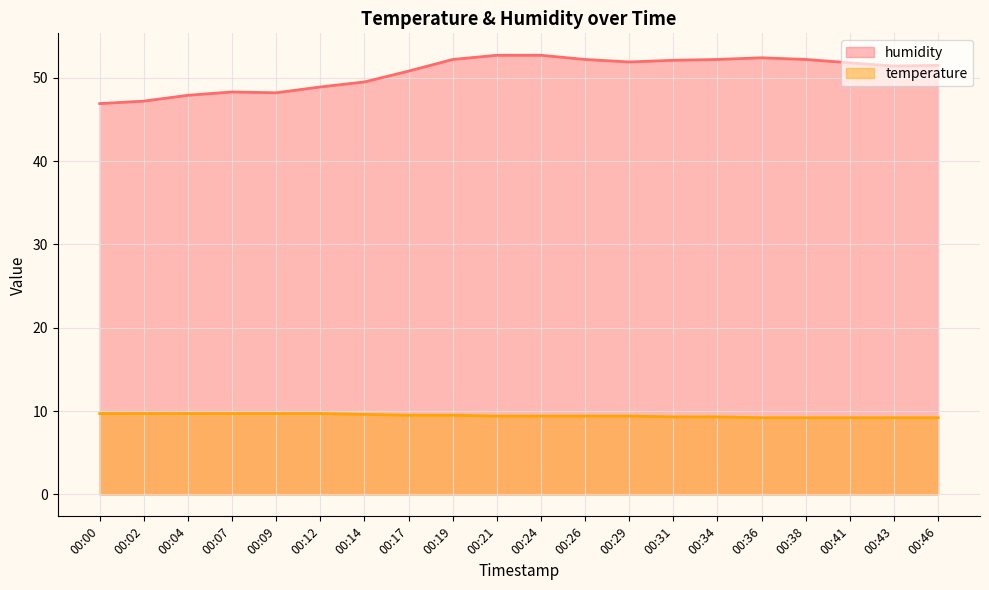

Is the value of humidity at 00:21 greater than the value of temperature at 00:24?

Yes